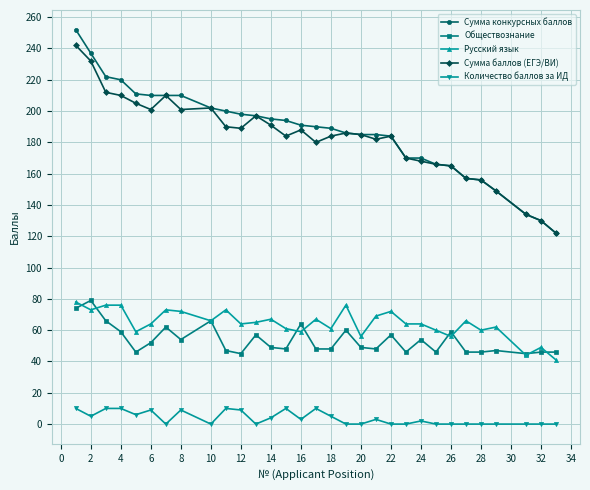

Which series has the largest range (max minus min)?

Сумма конкурсных баллов